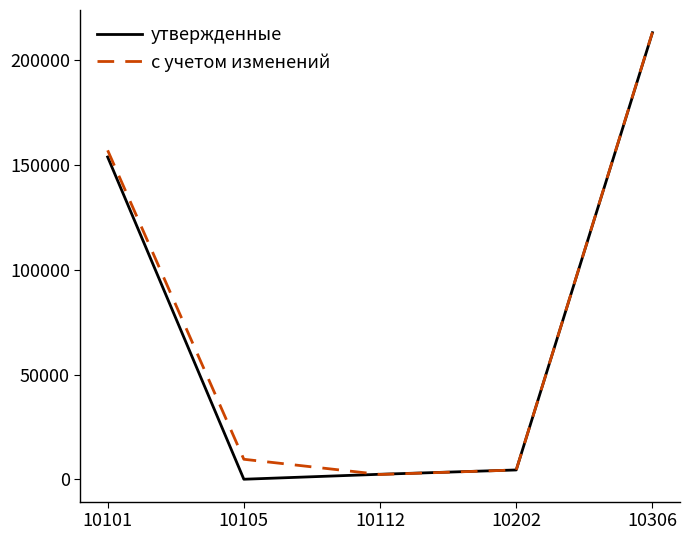

What is the difference between the highest and lowest values at 10105?

9536.9